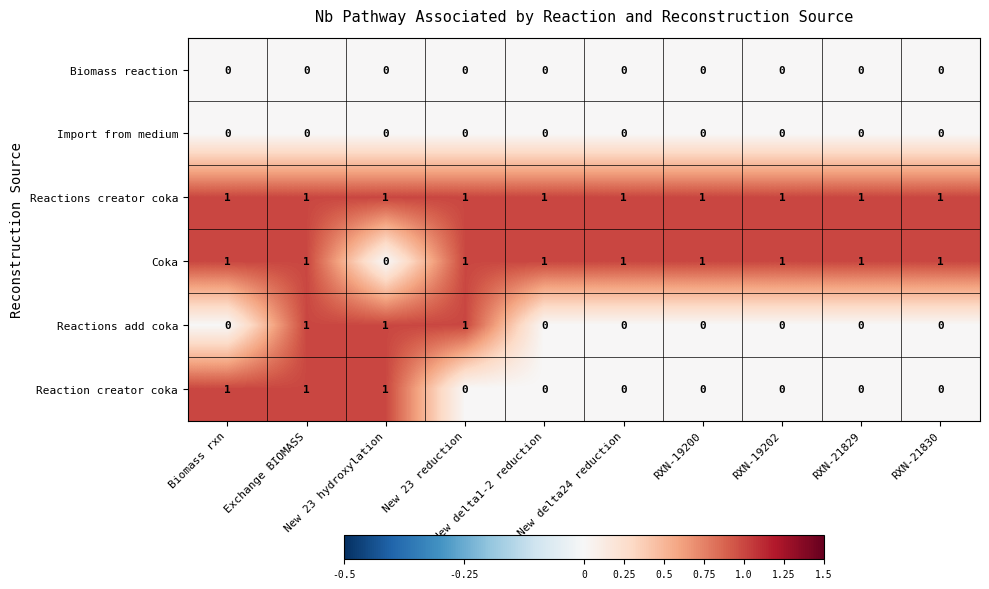

What is the difference between the highest and lowest values at New delta24 reduction?

1